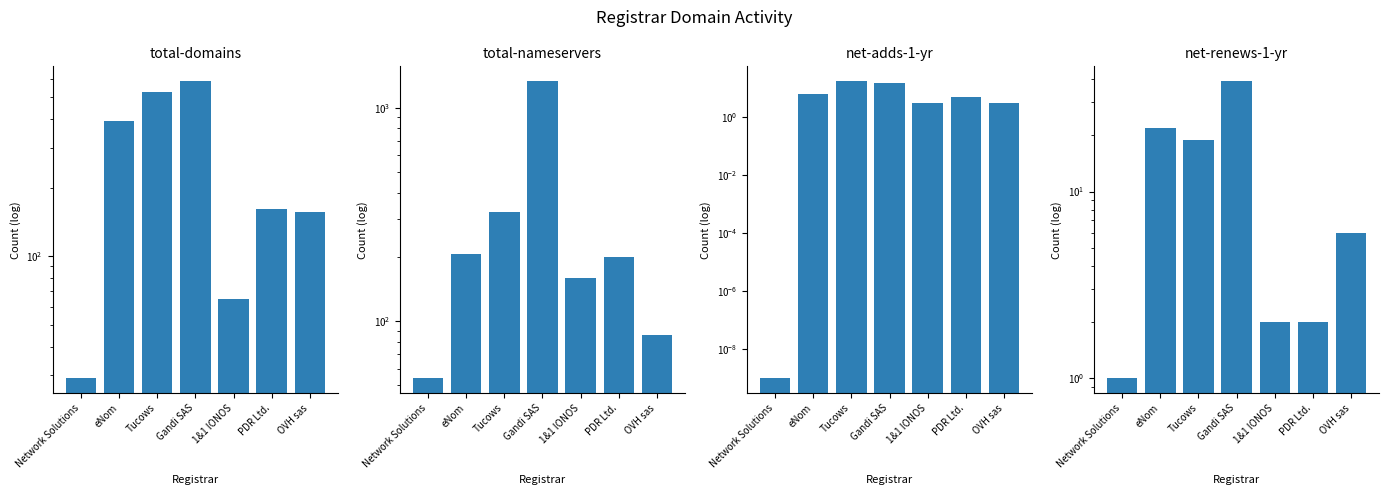

How many net-adds-1-yr values are between 3 and 15?

5